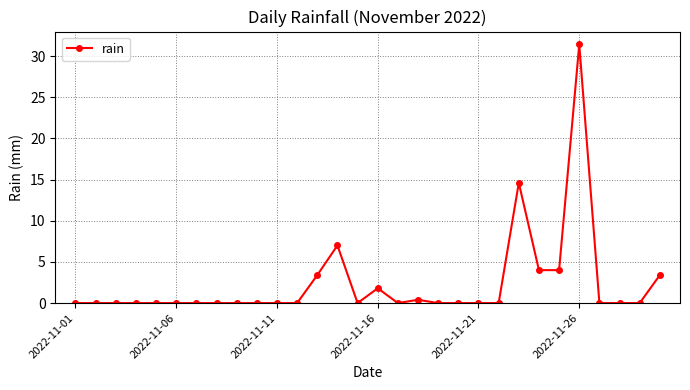

What is the average value?

2.3